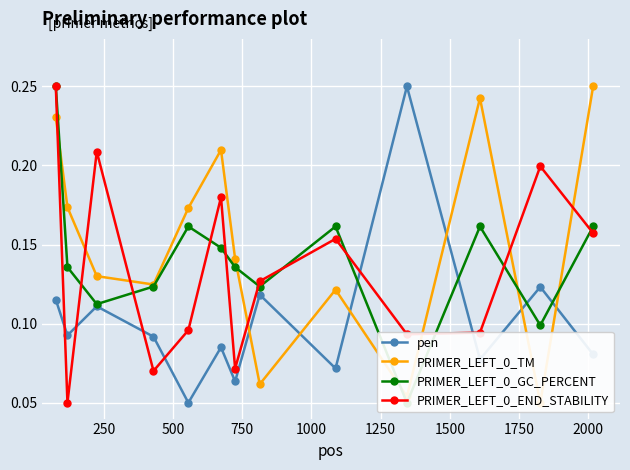

Count the PRIMER_LEFT_0_END_STABILITY values in the range 0 to 1.

13